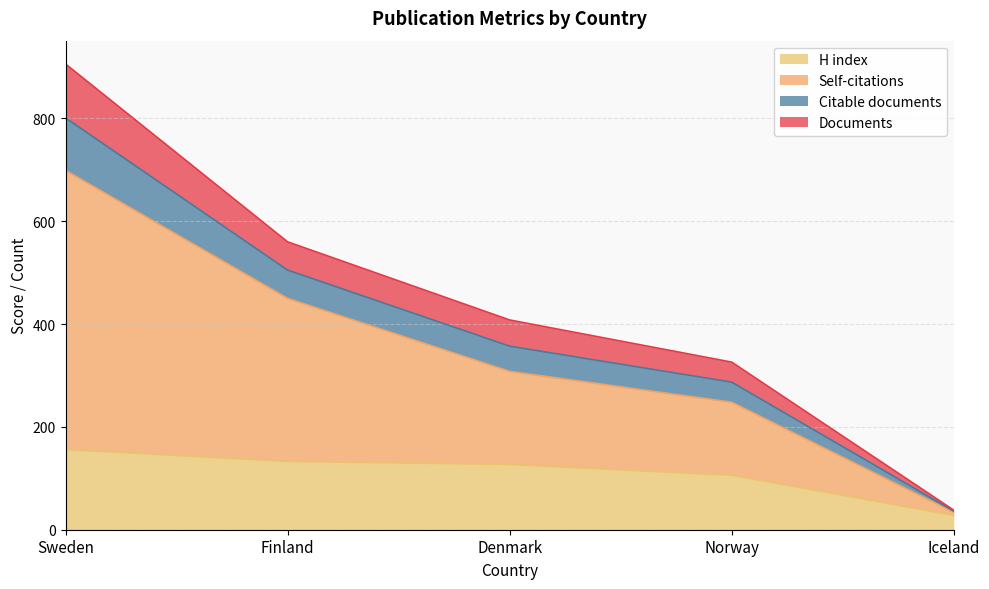

How many lines are shown in the chart?

4